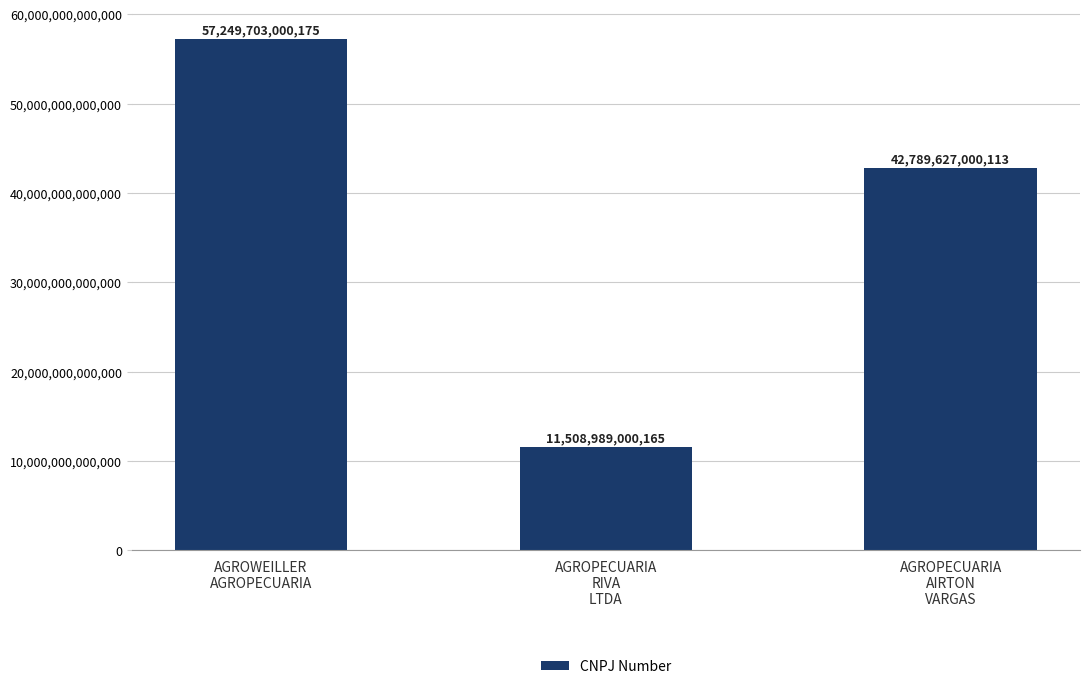

What is the label of the 2nd bar from the right?

AGROPECUARIA
RIVA
LTDA